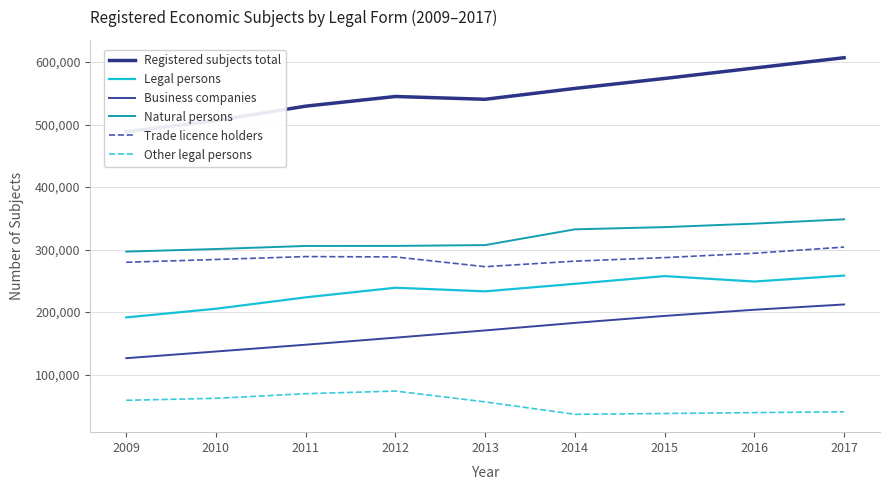

The Legal persons series shows 223577 at 2011. True or false?

True